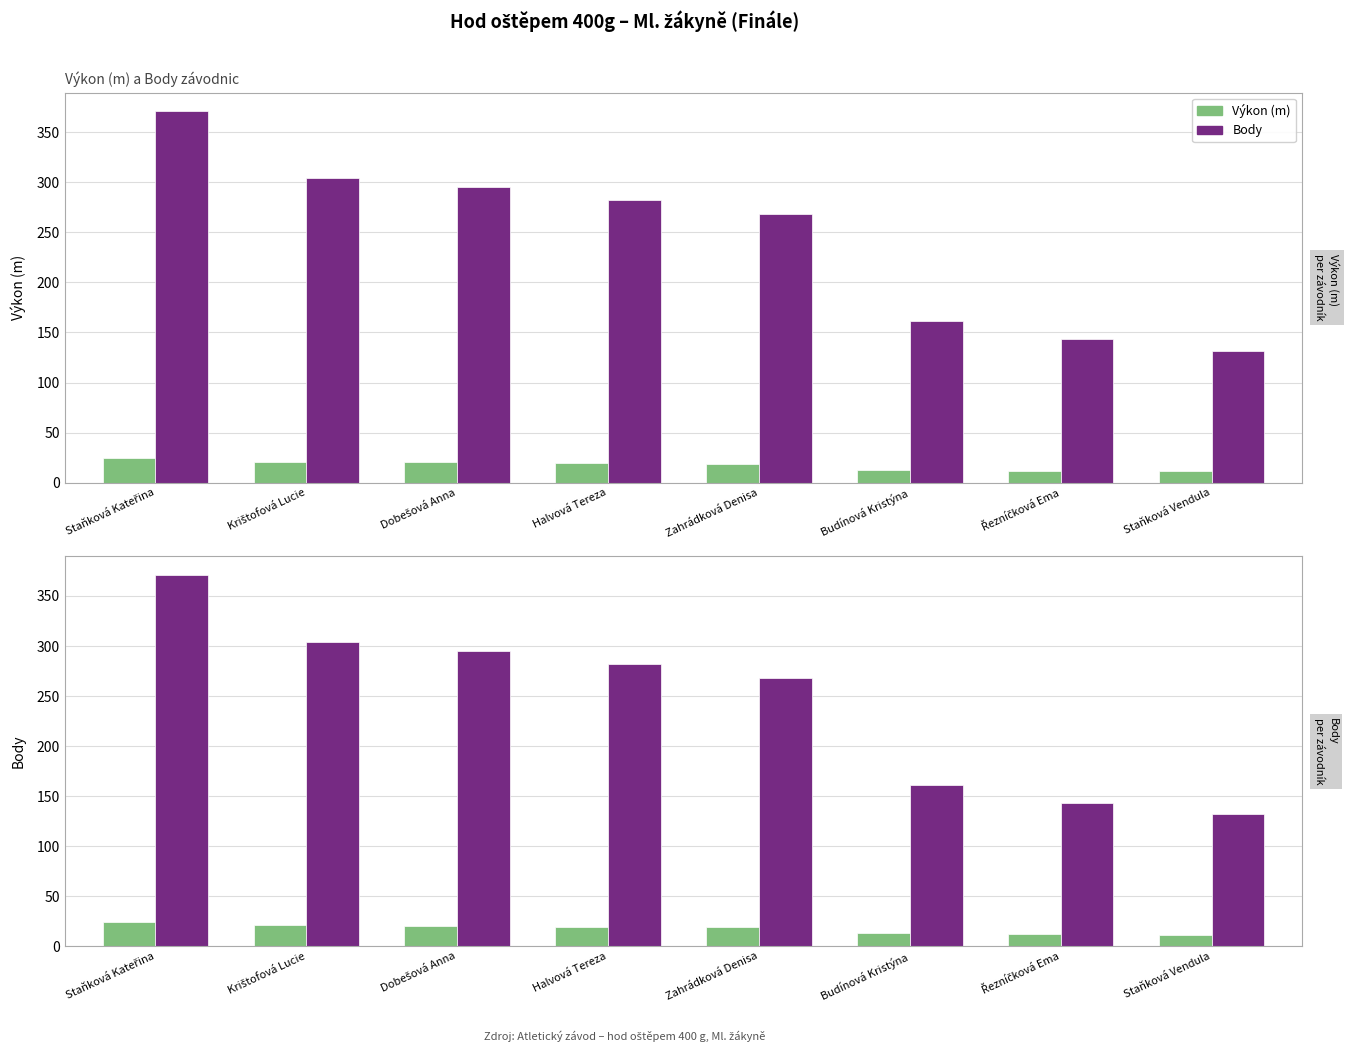

What is the highest value of the Body series?

371.0